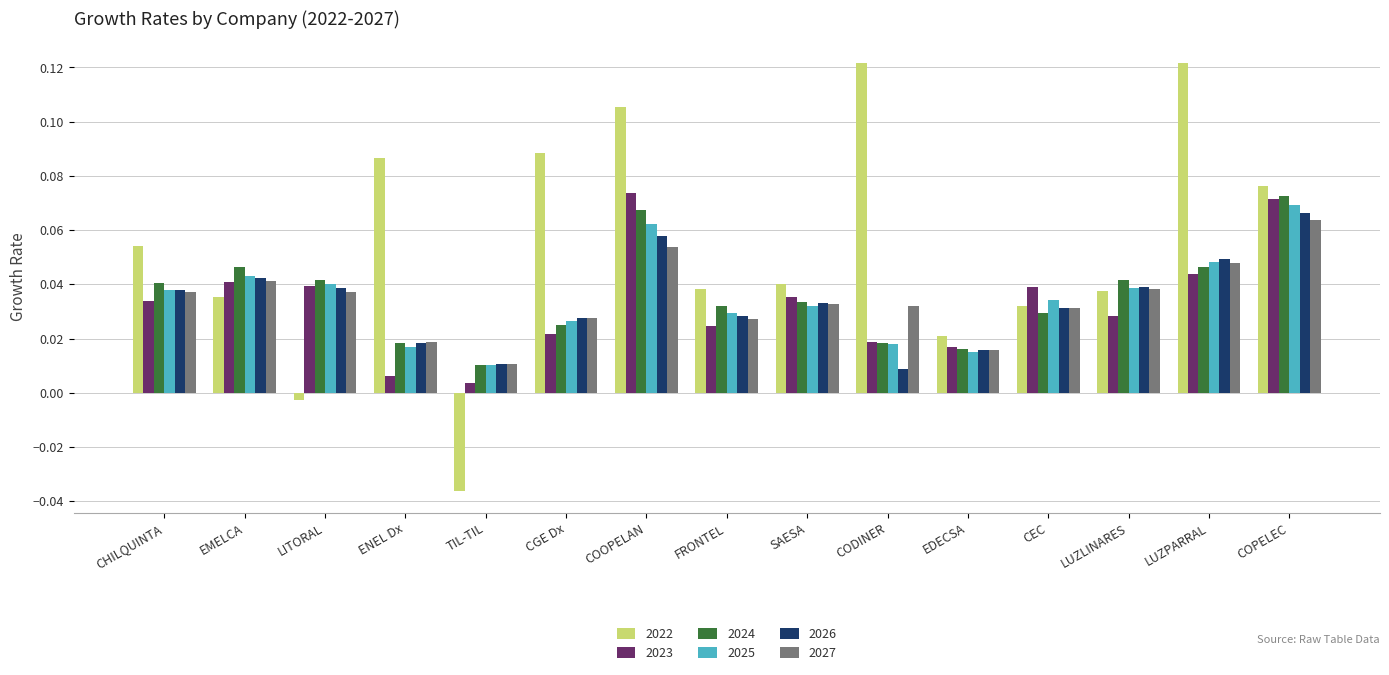

What position from the right is EMELCA?

14